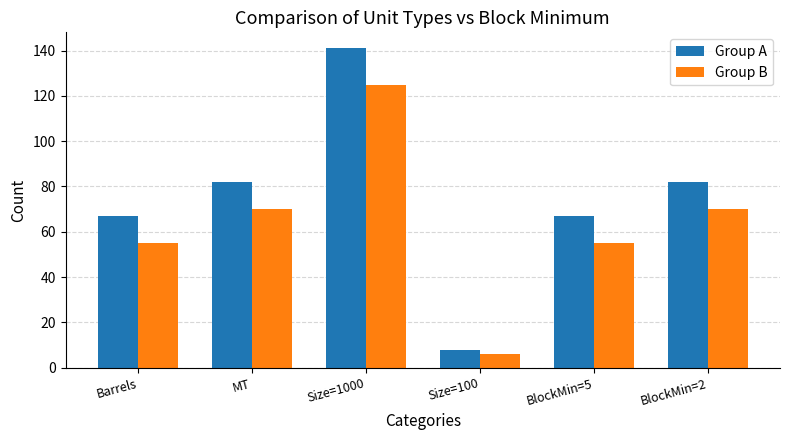

The value of Group A at BlockMin=5 is 67. True or false?

True